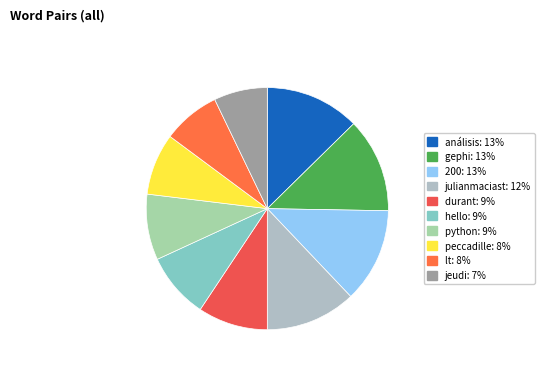

Count the number of slices in the pie.

10